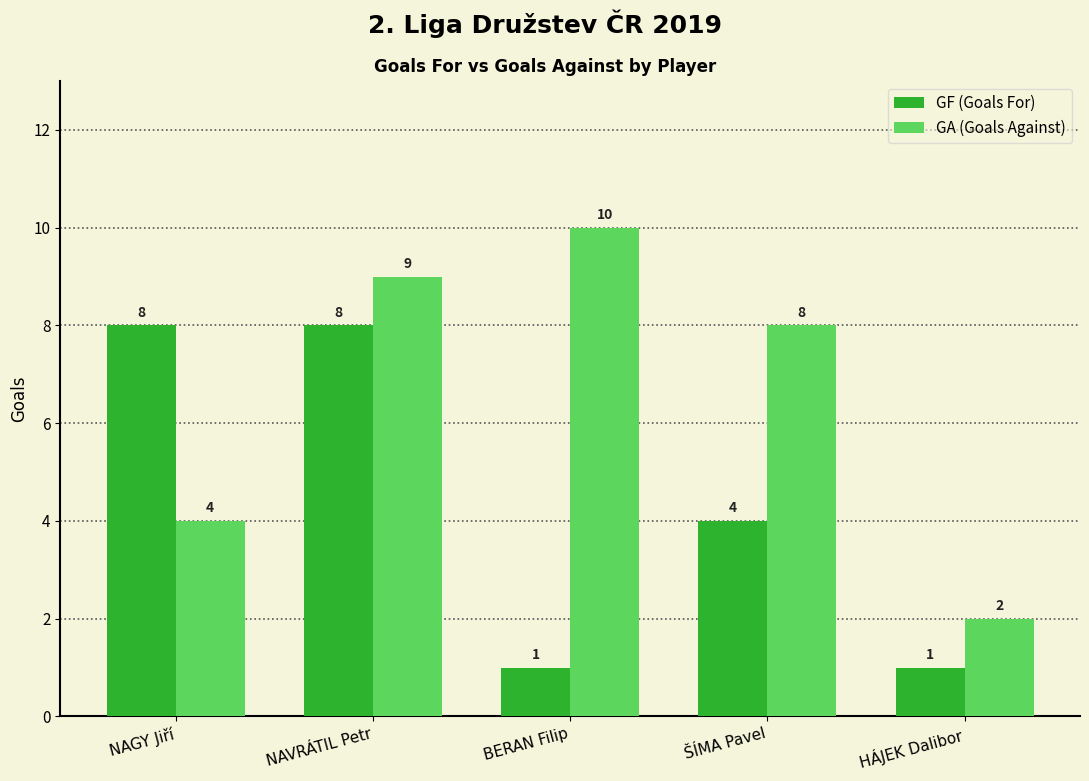

Is it true that GA (Goals Against) equals 11 at ŠÍMA Pavel?

False